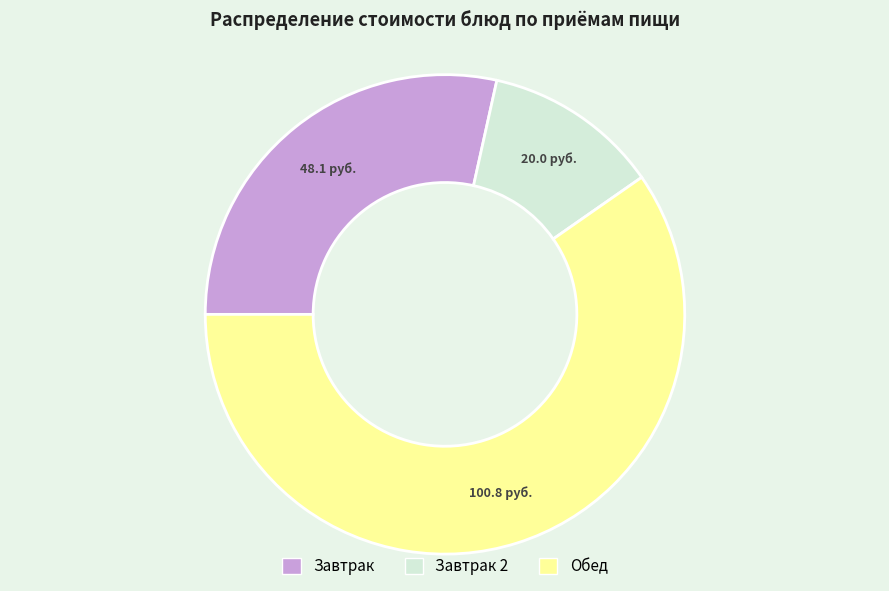

Is there a majority slice in this chart?

Yes